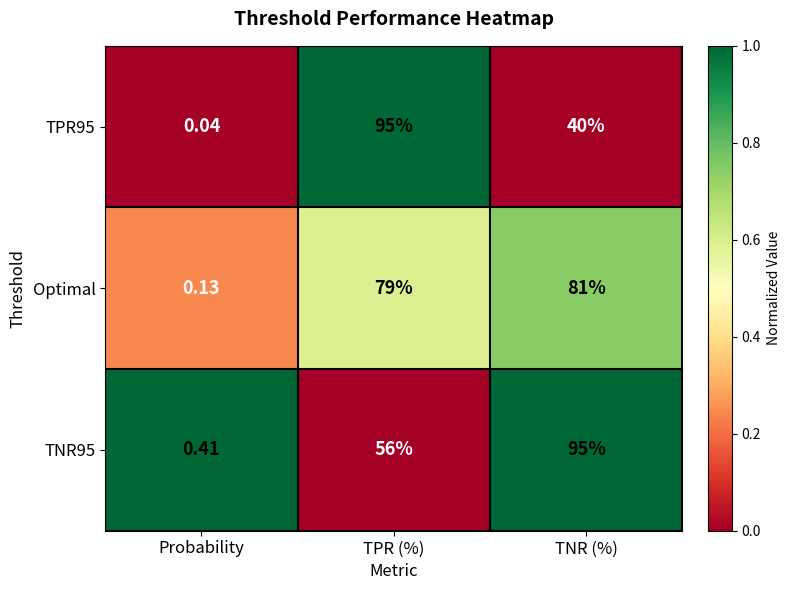

What is the difference between the highest and lowest values at TNR (%)?

55.0